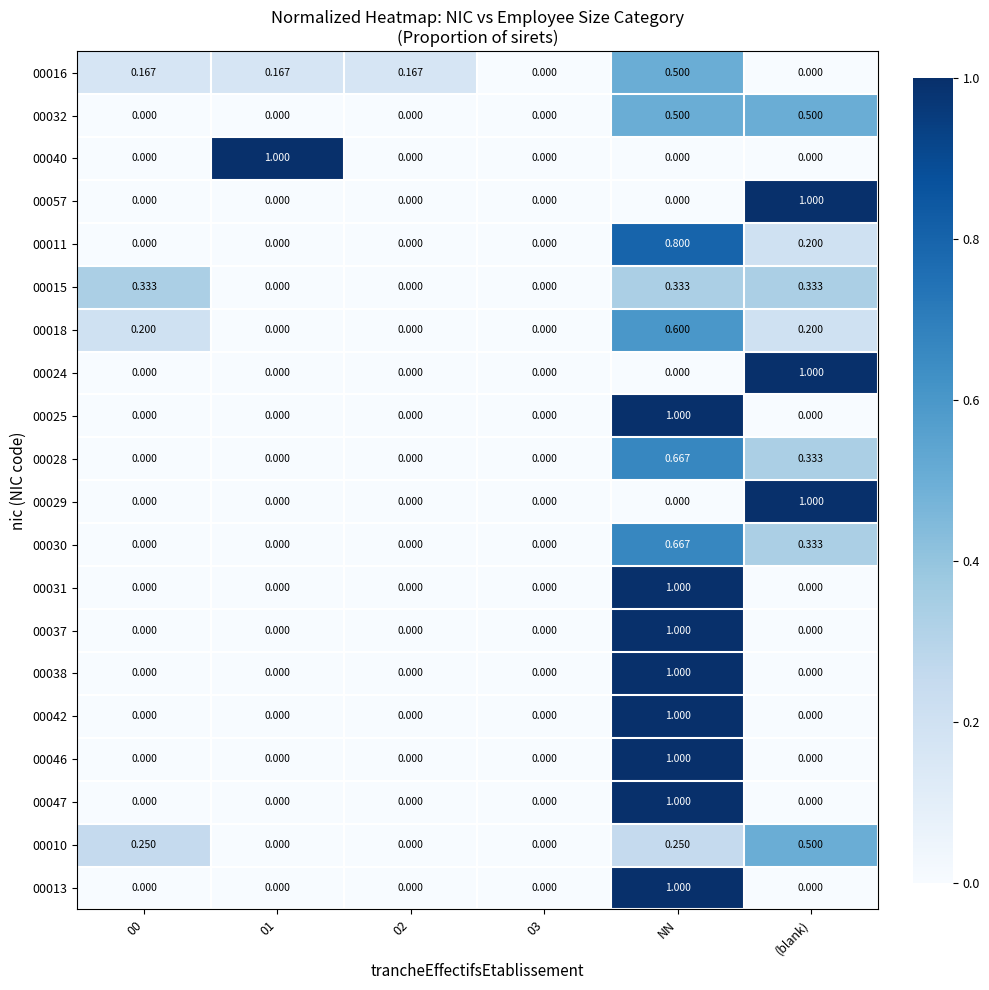

Which series has the largest total across all categories?

00016